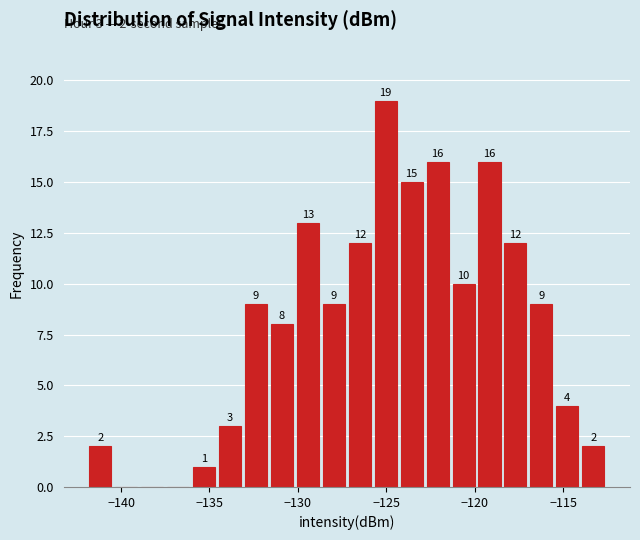

Read against the x-axis, roughly where is the centre of the tallest bar?

-125.0